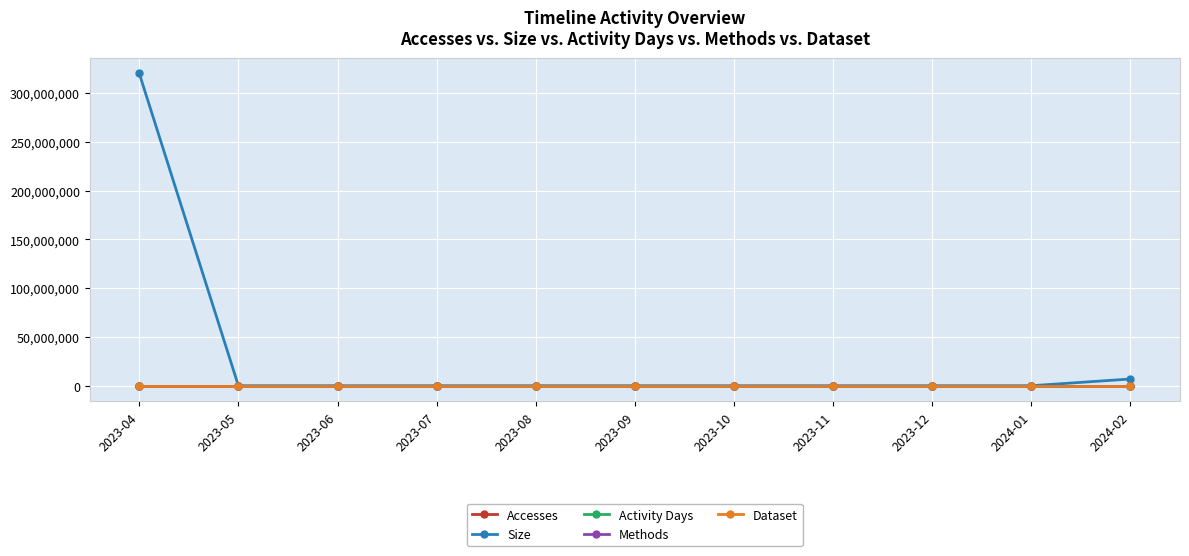

Is this an area chart (filled region under the line)?

No